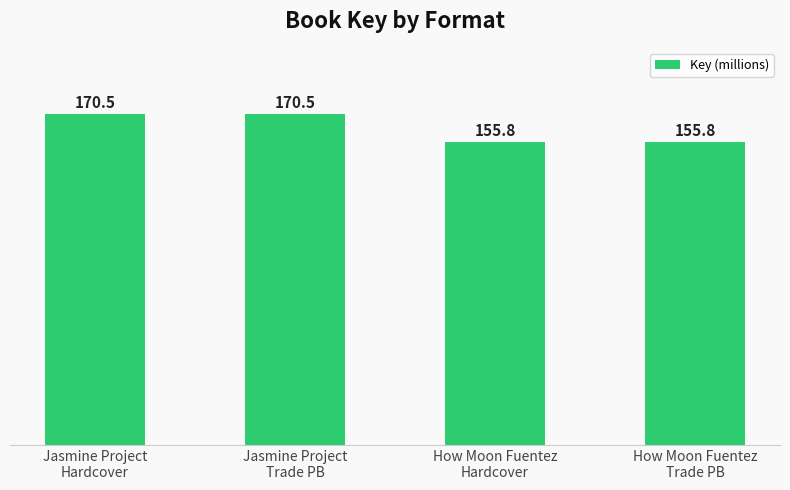

How many values exceed 170?

2